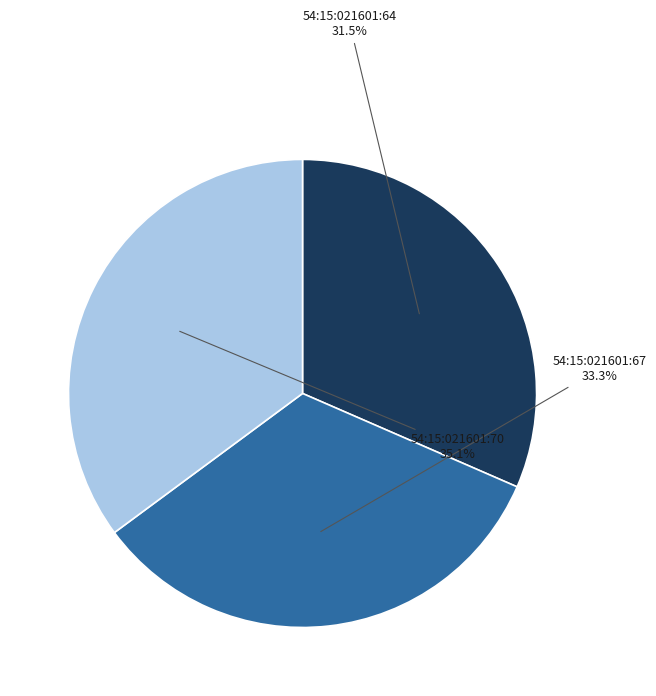

Do 54:15:021601:70 and 54:15:021601:64 together represent more than half of the pie?

Yes